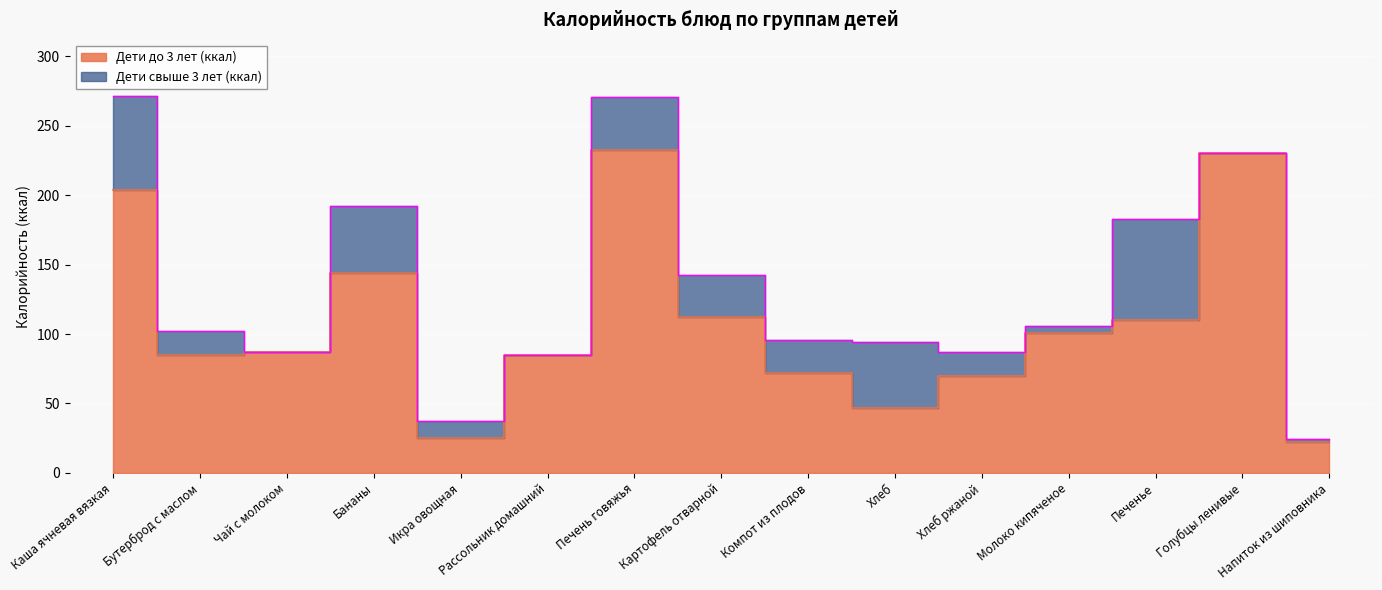

What is the sum of all Дети свыше 3 лет (ккал) values?

2009.3